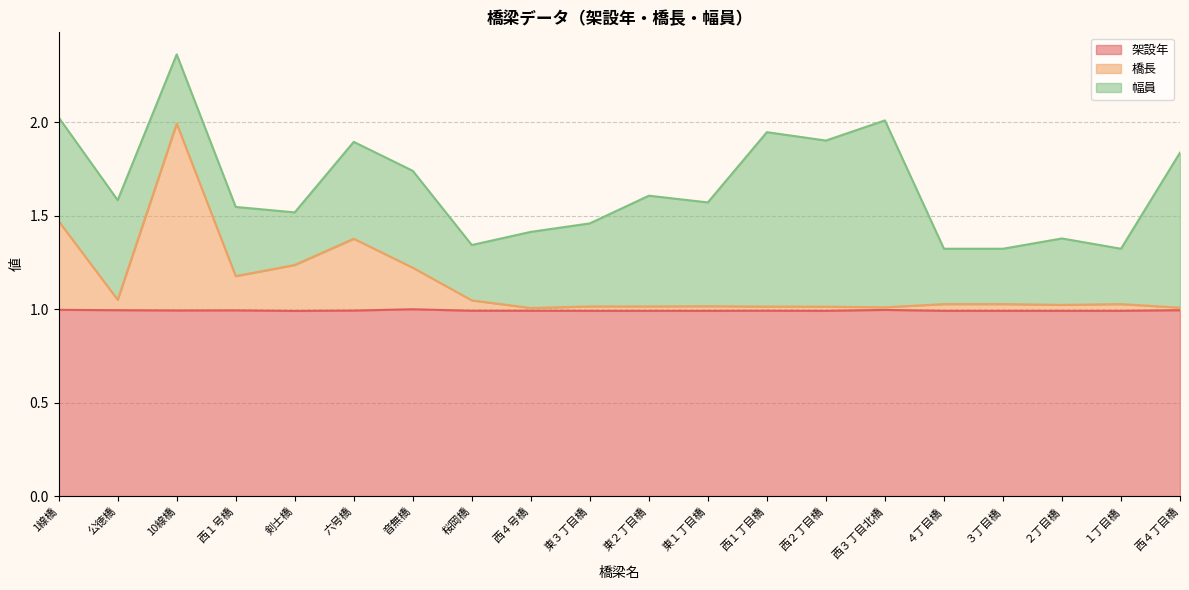

Which series has the widest spread of values?

橋長